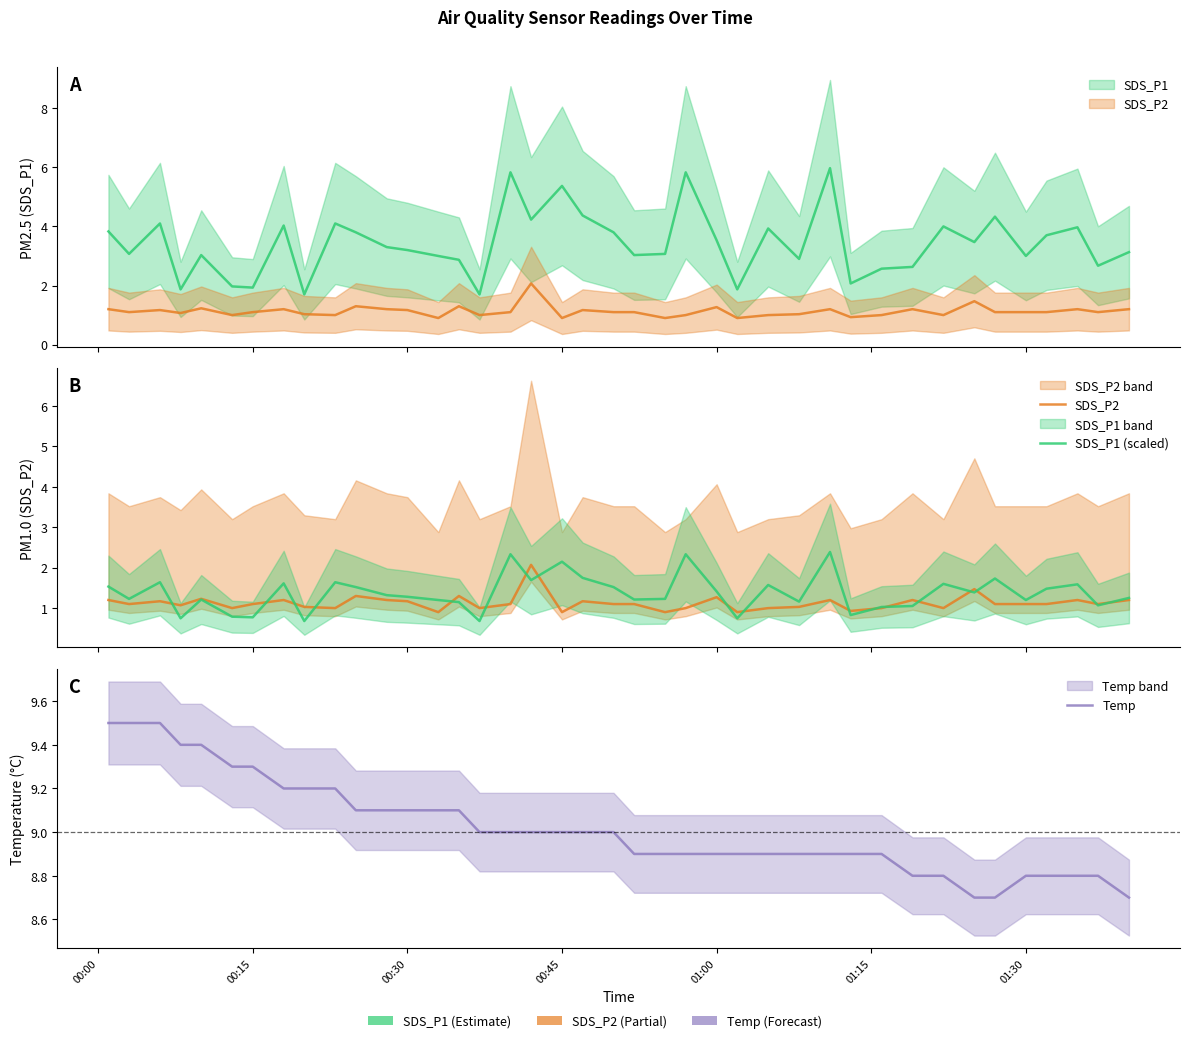

Reading left to right, transcribe all the data shown in this chart.

SDS_P2: 1.2	1.1	1.2	1.1	1.2	1.0	1.1	1.2	1.0	1.0	1.3	1.2	1.2	0.9	1.3	1.0	1.1	2.1	0.9	1.2	1.1	1.1	0.9	1.0	1.3	0.9	1.0	1.0	1.2	0.9	1.0	1.2	1.0	1.5	1.1	1.1	1.1	1.2	1.1	1.2
SDS_P1 (scaled): 1.5	1.2	1.6	0.7	1.2	0.8	0.8	1.6	0.7	1.6	1.5	1.3	1.3	1.2	1.1	0.7	2.3	1.7	2.1	1.7	1.5	1.2	1.2	2.3	1.4	0.7	1.6	1.2	2.4	0.8	1.0	1.1	1.6	1.4	1.7	1.2	1.5	1.6	1.1	1.3
Temp: 9.5	9.5	9.5	9.4	9.4	9.3	9.3	9.2	9.2	9.2	9.1	9.1	9.1	9.1	9.1	9.0	9.0	9.0	9.0	9.0	9.0	8.9	8.9	8.9	8.9	8.9	8.9	8.9	8.9	8.9	8.9	8.8	8.8	8.7	8.7	8.8	8.8	8.8	8.8	8.7